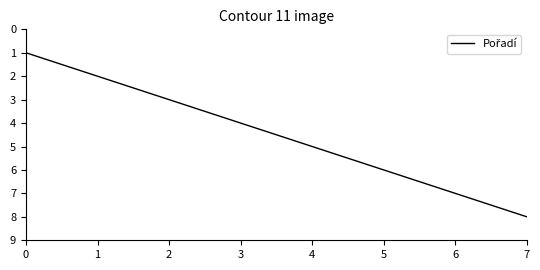

What is the minimum value shown in the chart?

1